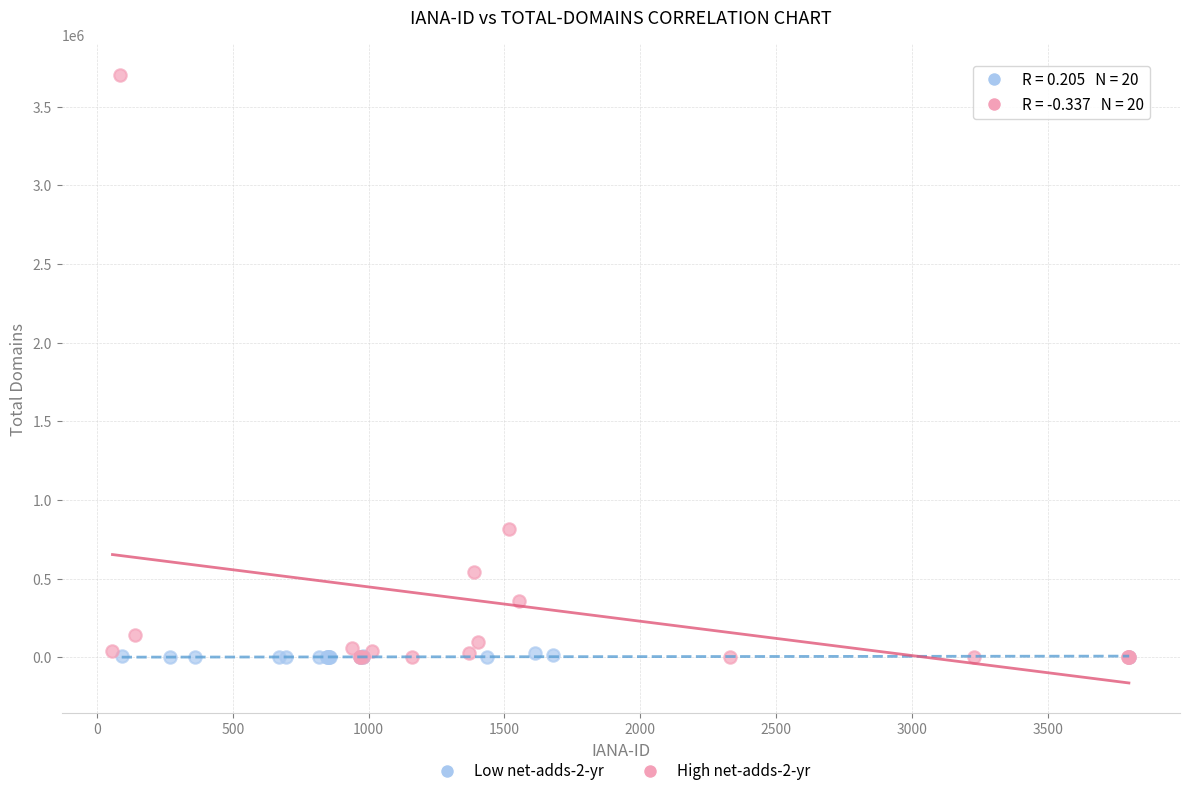

Which series reaches the maximum Y coordinate?

High net-adds-2-yr